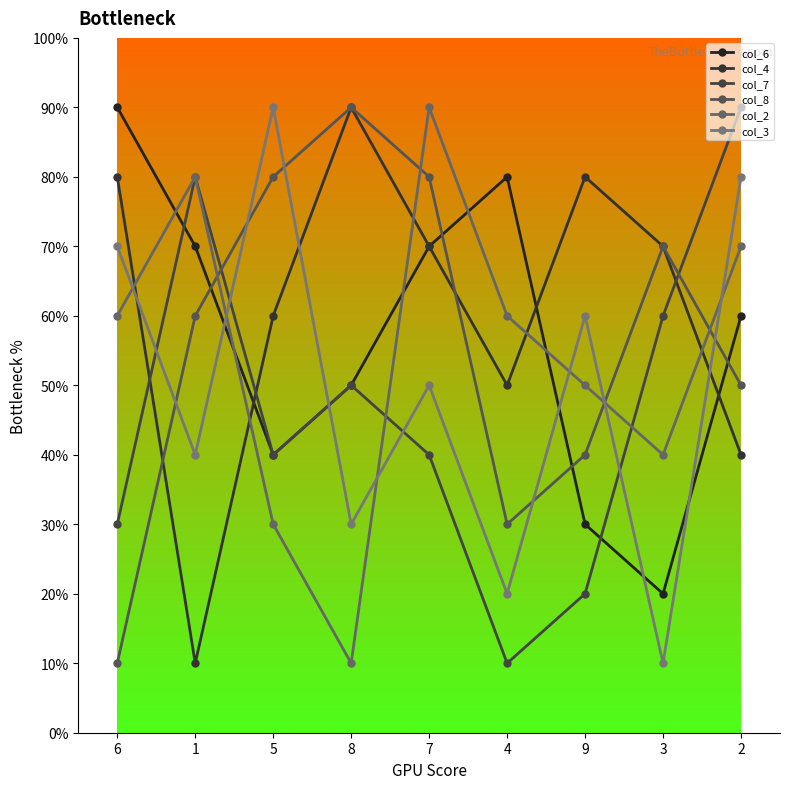

Reading left to right, list all the values displayed in this chart.

col_6: 6=9	1=7	5=4	8=5	7=7	4=8	9=3	3=2	2=6
col_4: 6=8	1=1	5=6	8=9	7=7	4=5	9=8	3=7	2=4
col_7: 6=3	1=8	5=4	8=5	7=4	4=1	9=2	3=6	2=9
col_8: 6=1	1=6	5=8	8=9	7=8	4=3	9=4	3=7	2=5
col_2: 6=6	1=8	5=3	8=1	7=9	4=6	9=5	3=4	2=7
col_3: 6=7	1=4	5=9	8=3	7=5	4=2	9=6	3=1	2=8